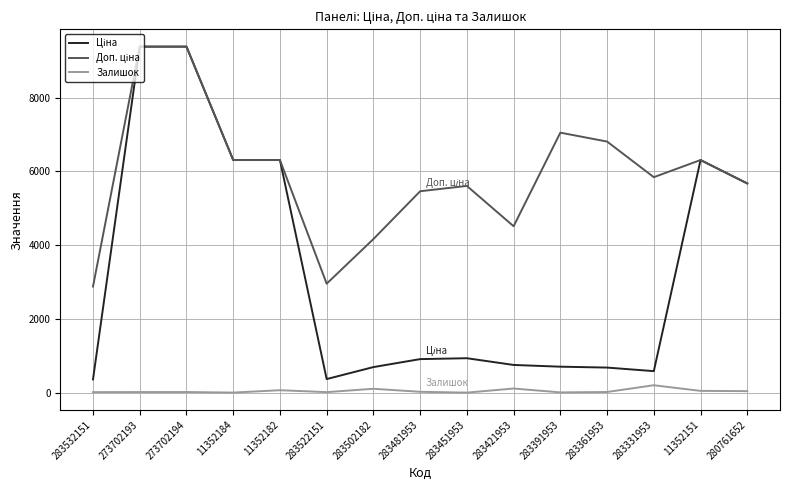

Is it true that Залишок equals 67.0 at 11352182?

True